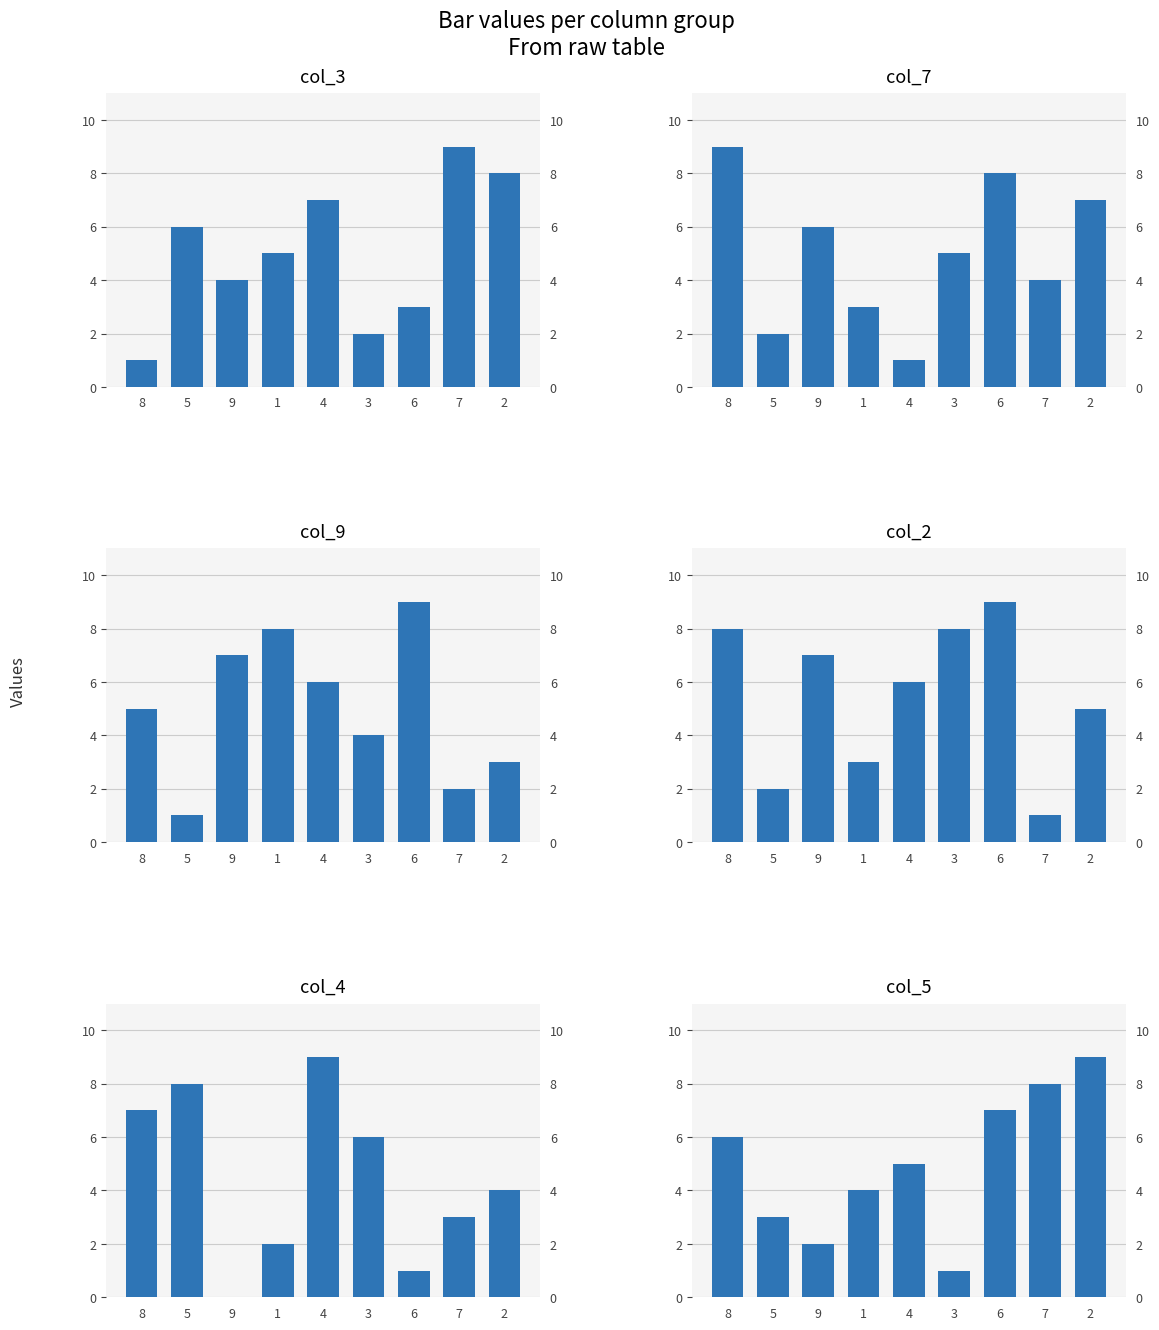

Reading left to right, what are all the values shown in this chart?

col_3: 1	6	4	5	7	2	3	9	8
col_7: 9	2	6	3	1	5	8	4	7
col_9: 5	1	7	8	6	4	9	2	3
col_2: 8	2	7	3	6	8	9	1	5
col_4: 7	8	0	2	9	6	1	3	4
col_5: 6	3	2	4	5	1	7	8	9